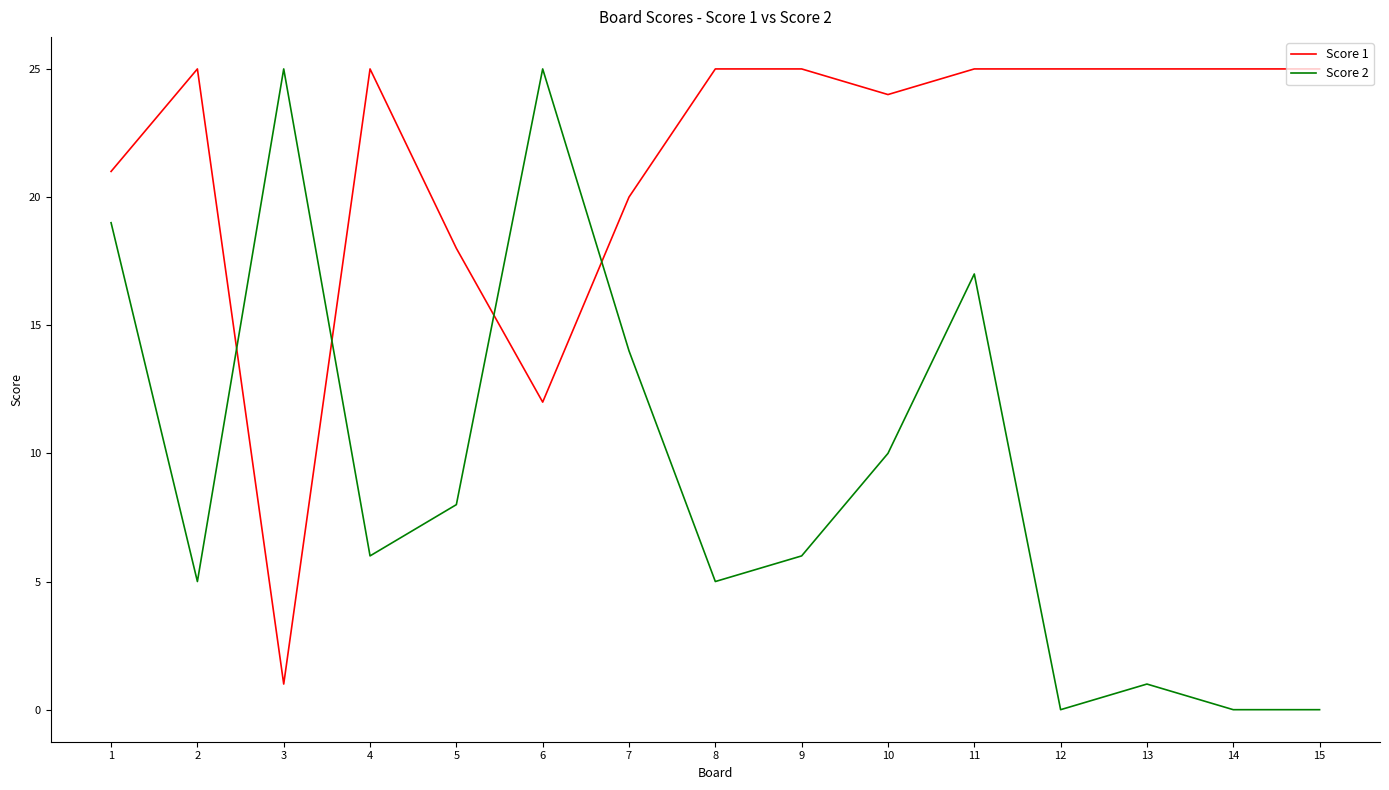

What is the highest value of the Score 2 series?

25